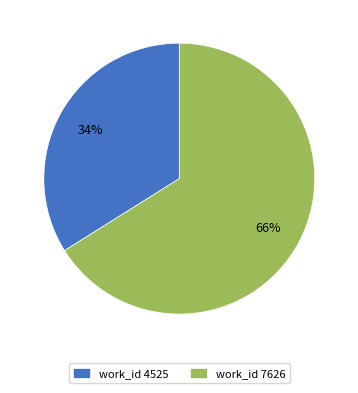

Do work_id 7626 and work_id 4525 together represent more than half of the pie?

Yes